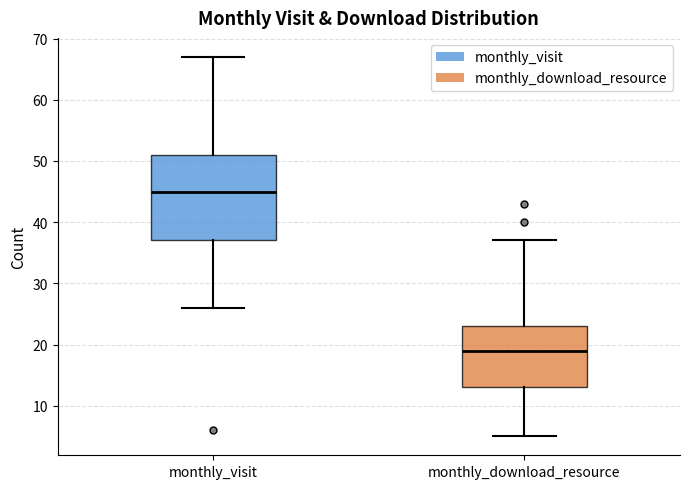

Reading left to right, read every box against the y-axis: the position of its median line, the range the box covers, and the ends of its whiskers. The values are not printed on the chart, so give them approximately, as read against the axis.

monthly_visit: median 45, box 37 to 51, whiskers 26 to 67
monthly_download_resource: median 19, box 13 to 23, whiskers 5 to 37